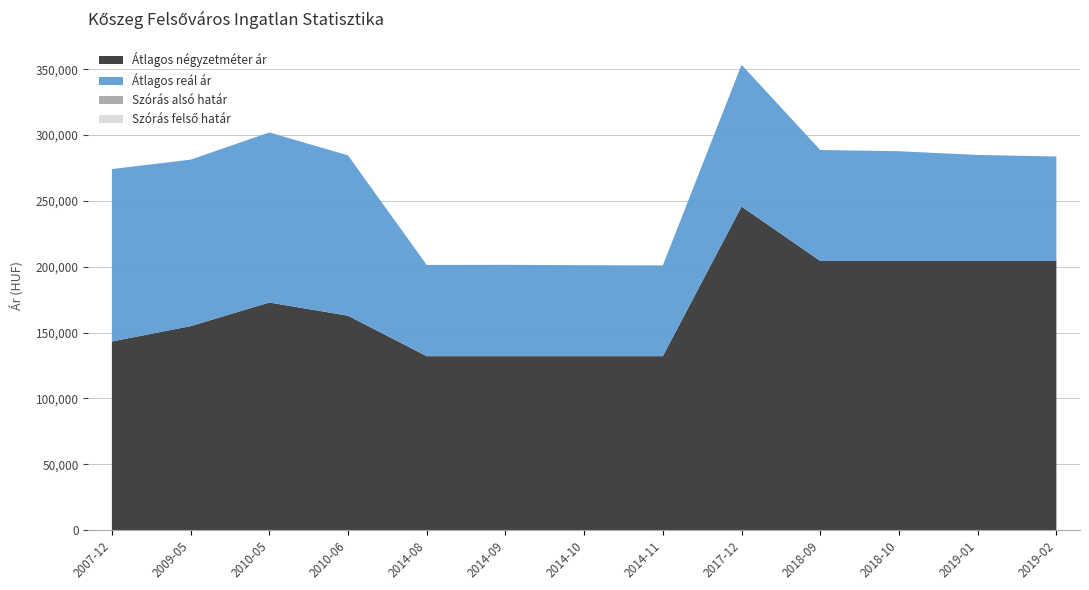

Reading left to right, transcribe all the data shown in this chart.

Szórás felső határ: 274207	281338	302024	284581	201361	201462	201159	201059	353414	288675	287739	284900	283728
Szórás alsó határ: 274207	281338	302024	284581	201361	201462	201159	201059	353414	288675	287739	284900	283728
Átlagos reál ár: 274207	281338	302024	284581	201361	201462	201159	201059	353414	288675	287739	284900	283728
Átlagos négyzetméter ár: 143243	154889	172841	162812	132075	132075	132075	132075	245714	204411	204411	204411	204411